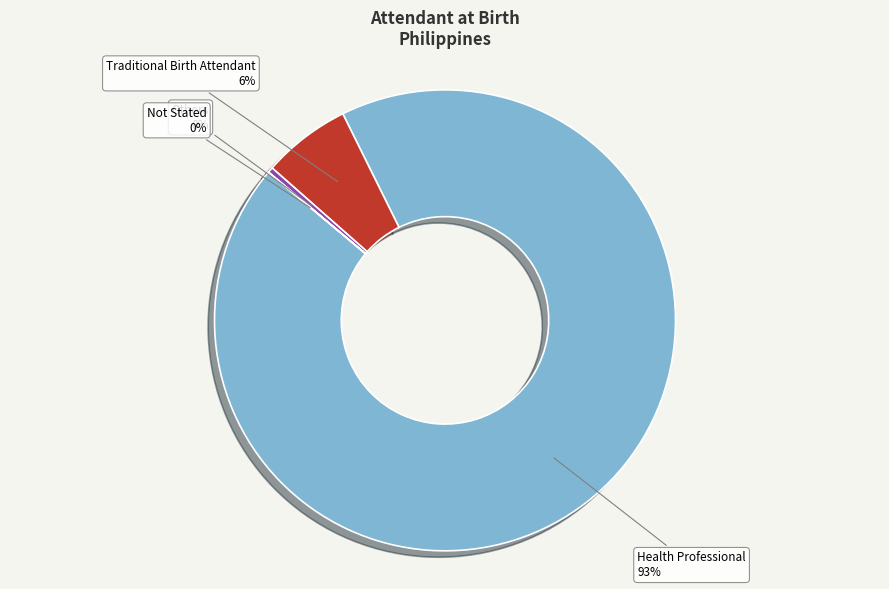

Which slice is the largest?

Health Professional